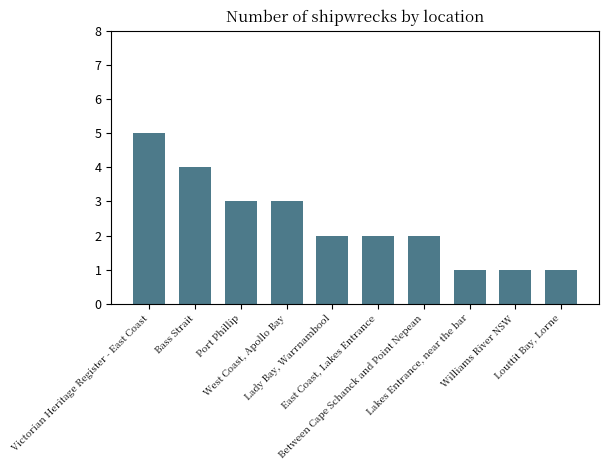

What is the label of the 9th bar from the left?

Williams River NSW